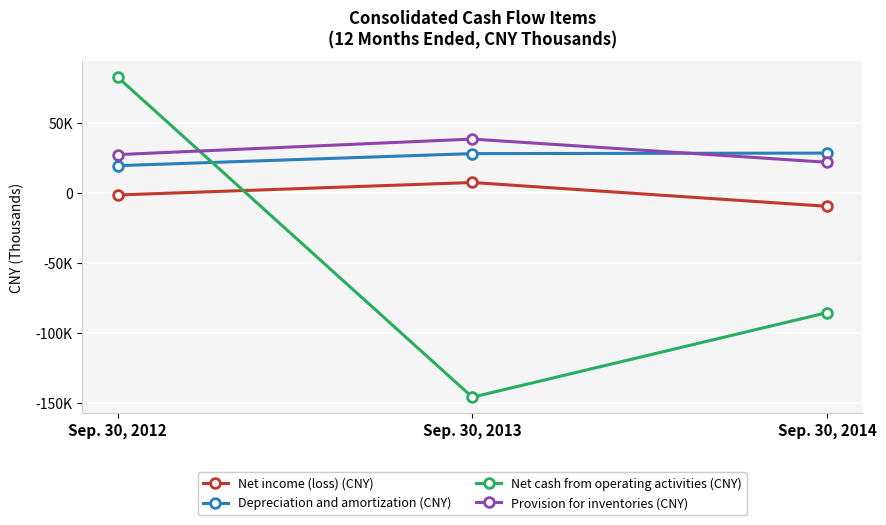

Reading right to left, transcribe all the data shown in this chart.

Net income (loss) (CNY): -9527	7494	-1434
Depreciation and amortization (CNY): 28524	28164	19541
Net cash from operating activities (CNY): -85639	-146109	82713
Provision for inventories (CNY): 21984	38561	27453